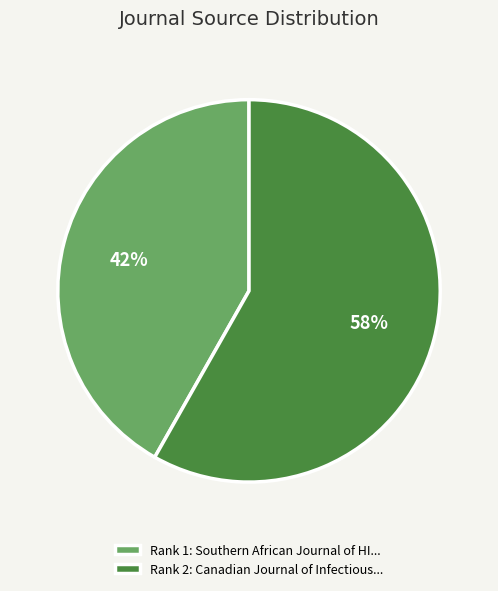

Which slice is the smallest?

Rank 1: Southern African Journal of HI...